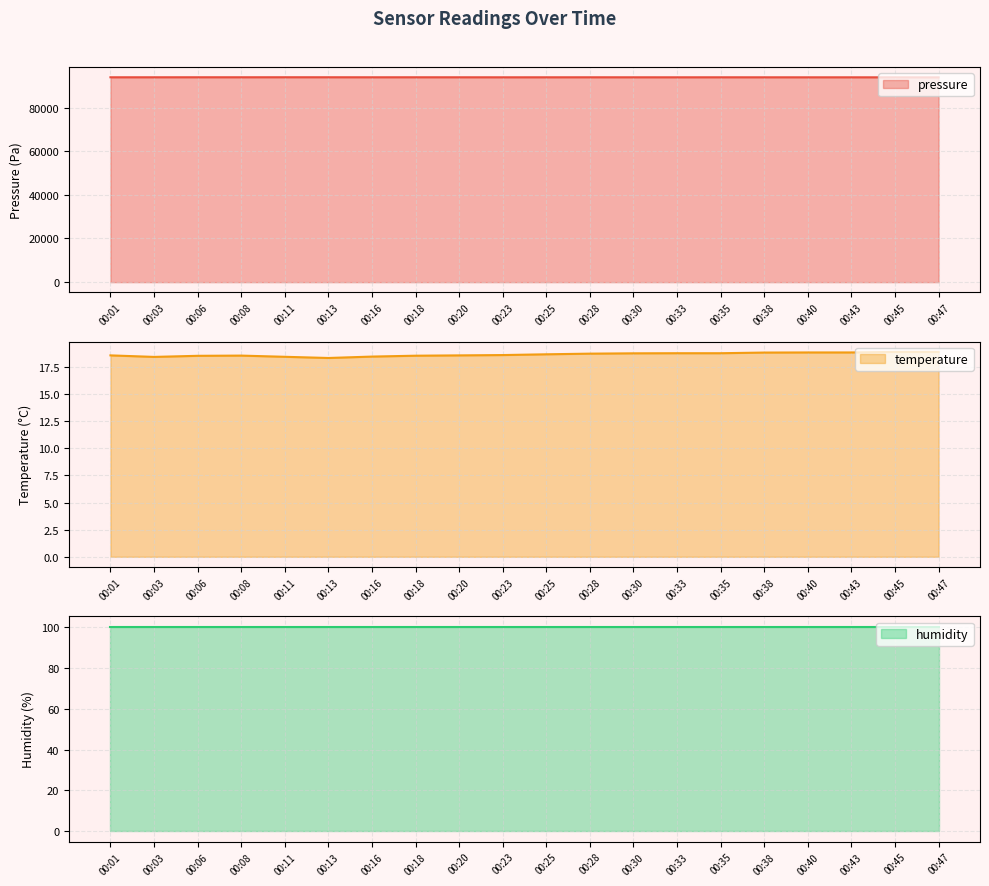

The temperature series shows 31.2 at 00:03. True or false?

False